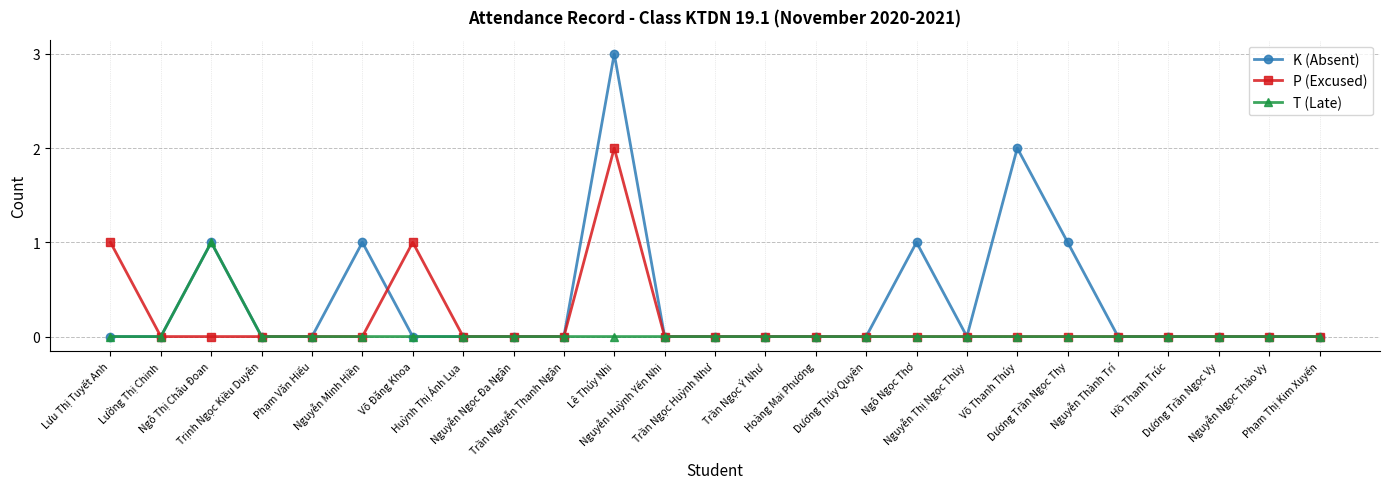

Which series has the widest spread of values?

K (Absent)